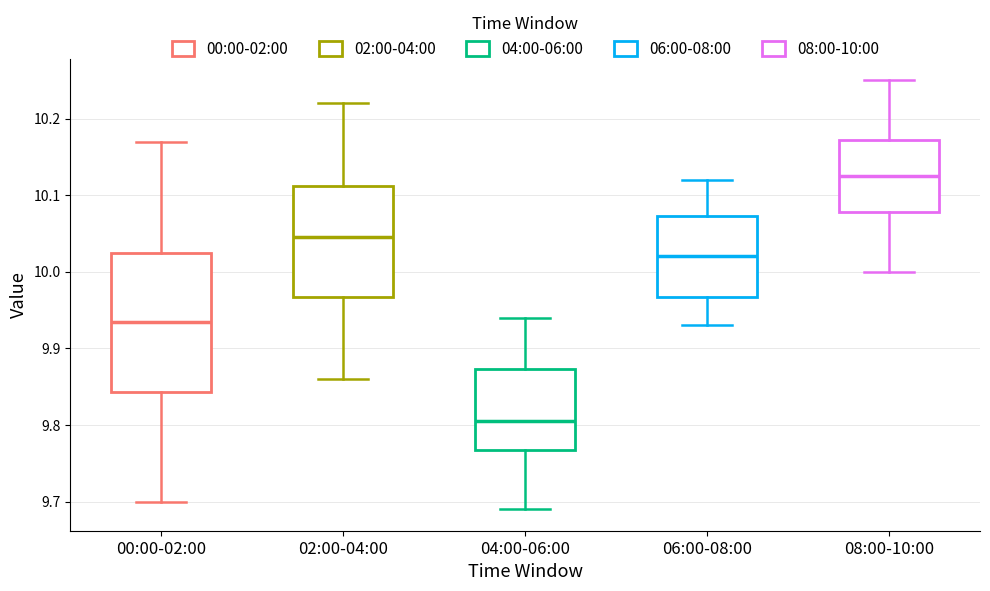

Reading left to right, read every box against the y-axis: the position of its median line, the range the box covers, and the ends of its whiskers. The values are not printed on the chart, so give them approximately, as read against the axis.

00:00-02:00: median 9.94, box 9.84 to 10.03, whiskers 9.70 to 10.17
02:00-04:00: median 10.05, box 9.97 to 10.11, whiskers 9.86 to 10.22
04:00-06:00: median 9.81, box 9.77 to 9.87, whiskers 9.69 to 9.94
06:00-08:00: median 10.02, box 9.97 to 10.07, whiskers 9.93 to 10.12
08:00-10:00: median 10.13, box 10.08 to 10.17, whiskers 10.00 to 10.25